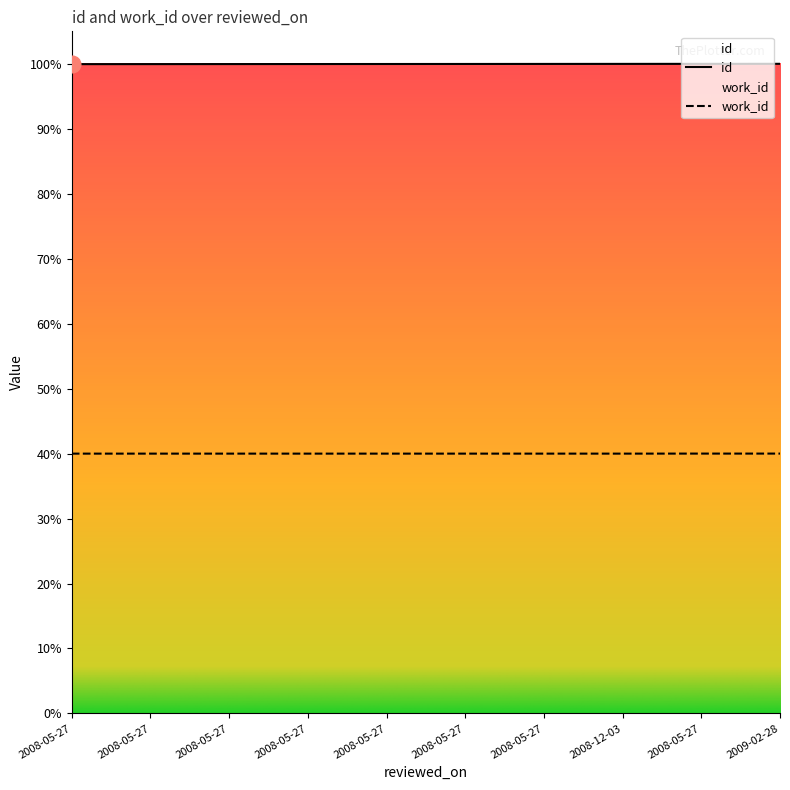

At 2008-05-27, list the series in order from smallest to largest.

work_id, id